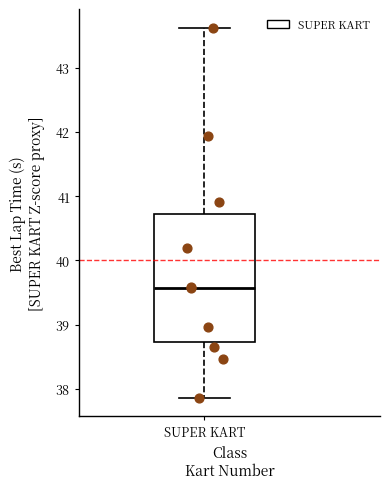

Read this box plot against the y-axis: the position of the median line, the range covered by the box, and the ends of both whiskers. The values are not printed on the chart, so give them approximately, as read against the axis.

median 39.6, box 38.7 to 40.7, whiskers 37.9 to 43.6